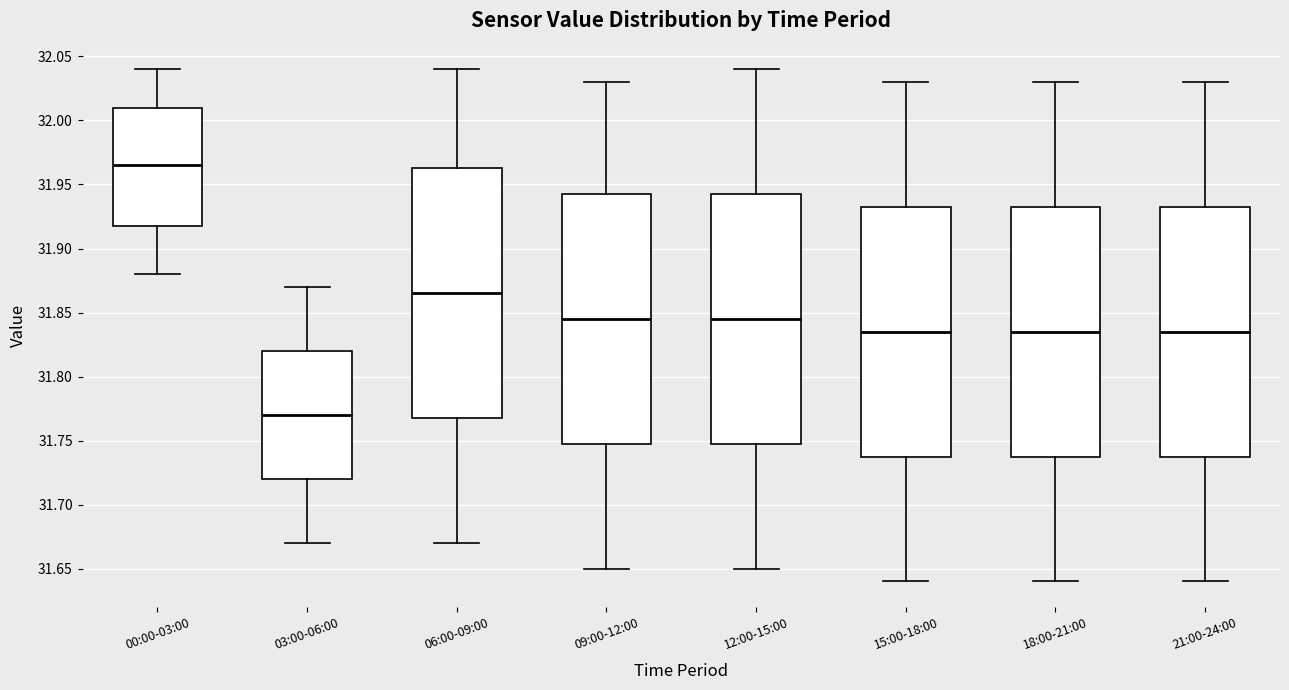

Where is the upper edge of the box for 15:00-18:00 on the y-axis? The values are not printed on the chart, so give them approximately, as read against the axis.

31.935